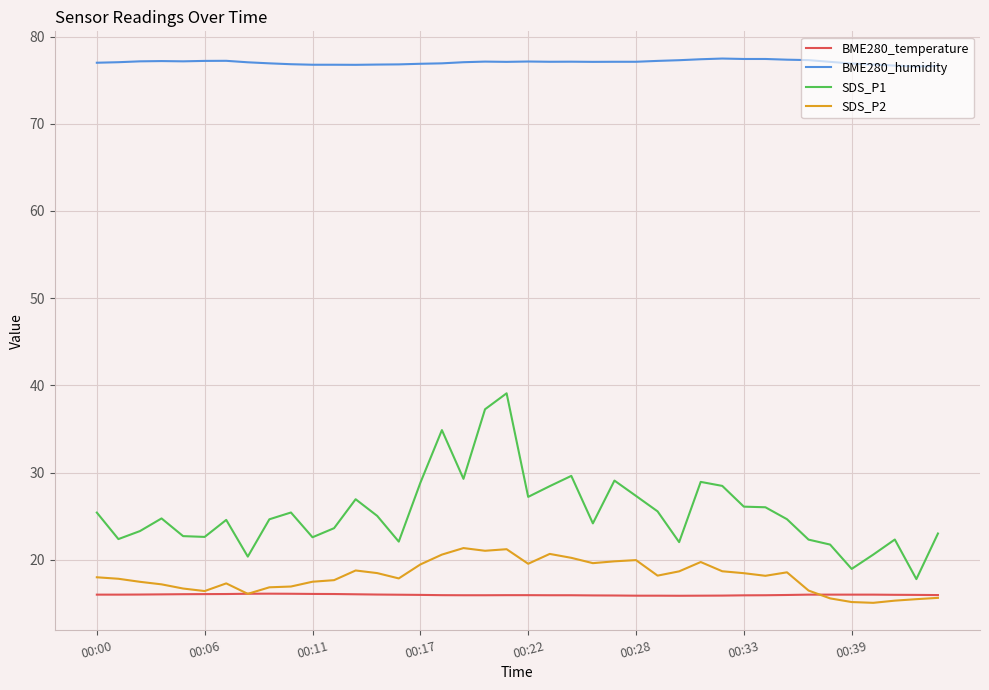

True or false: BME280_temperature and BME280_humidity intersect in this chart.

False